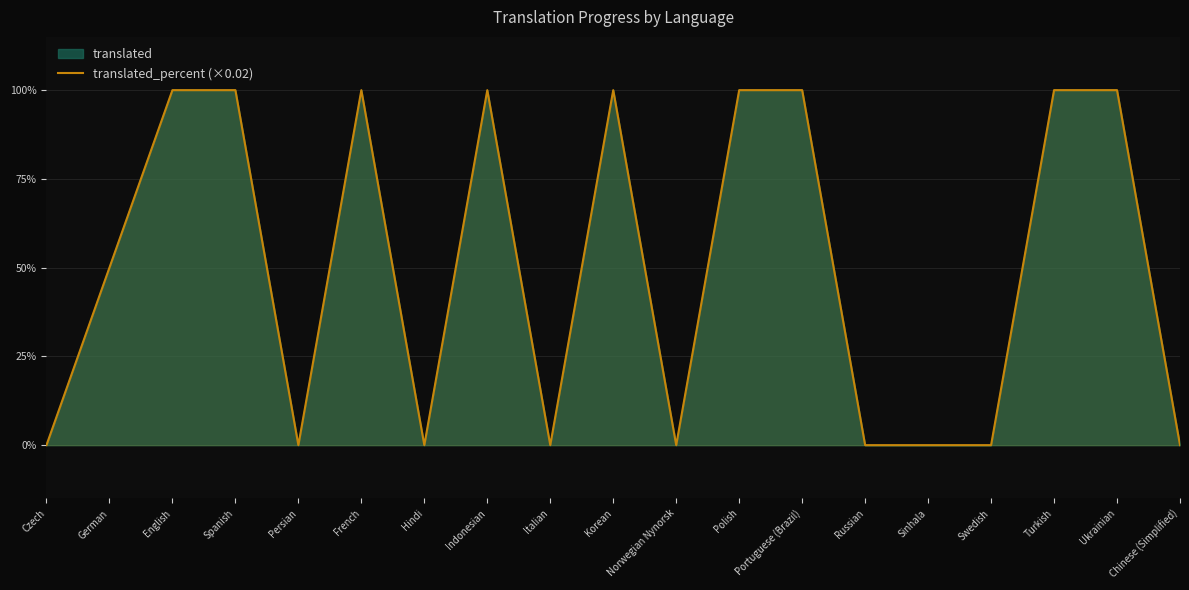

Does the chart display data point markers on the line(s)?

No